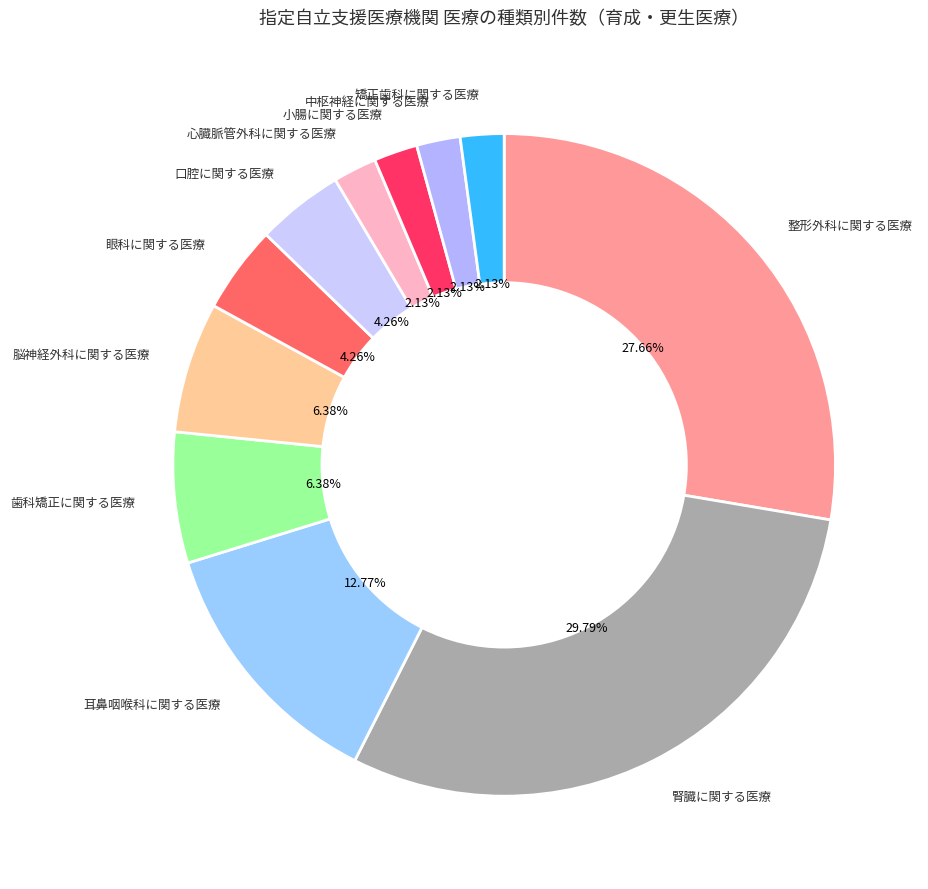

Does any single category account for the majority?

No